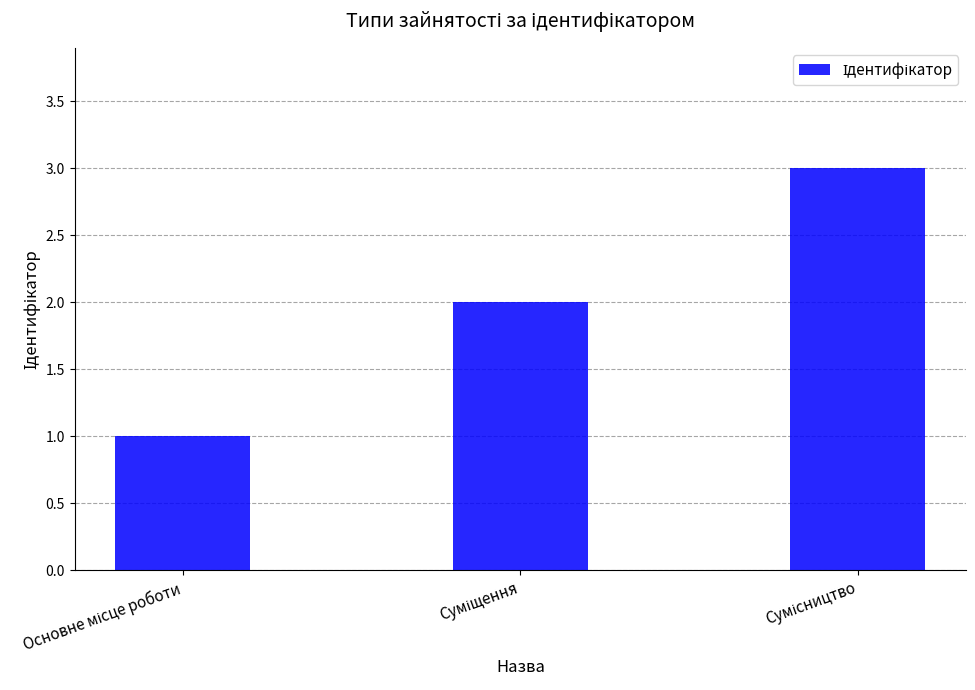

What is the maximum value shown in the chart?

3